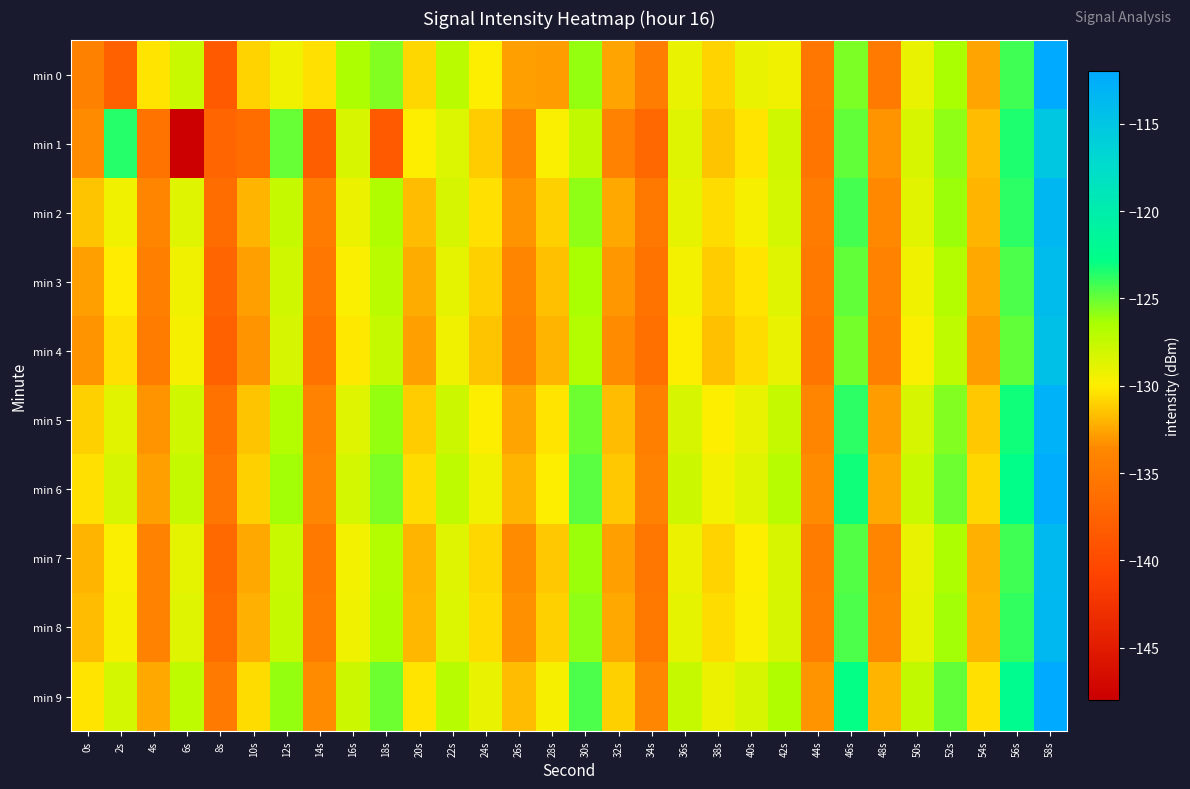

Which series has the largest total across all categories?

min 9